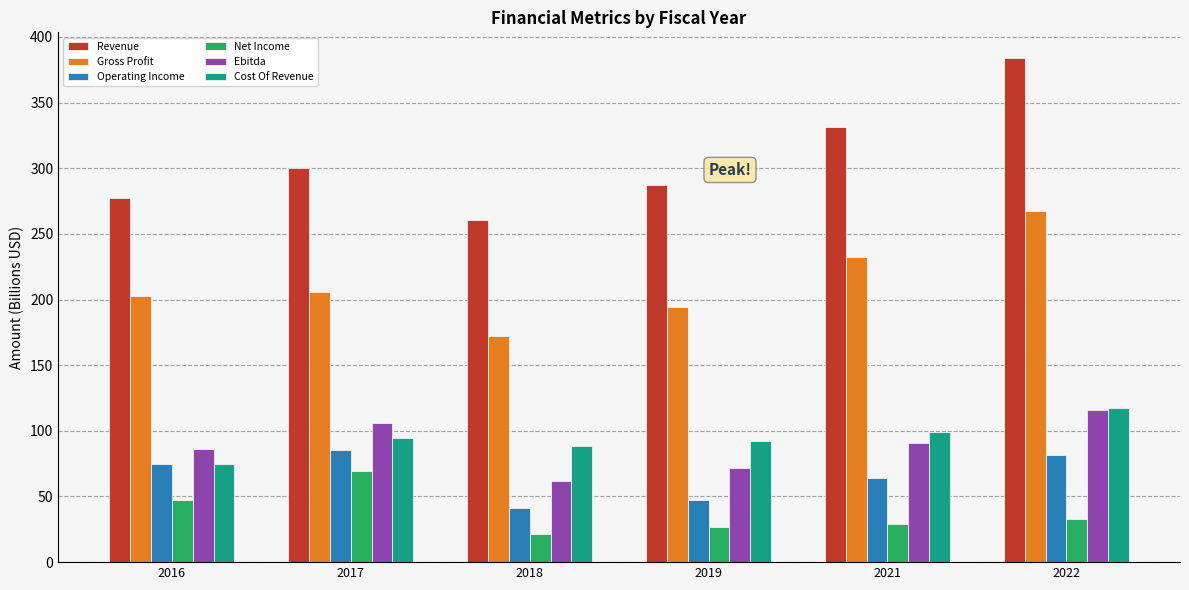

What is the lowest value of the Ebitda series?

61.6